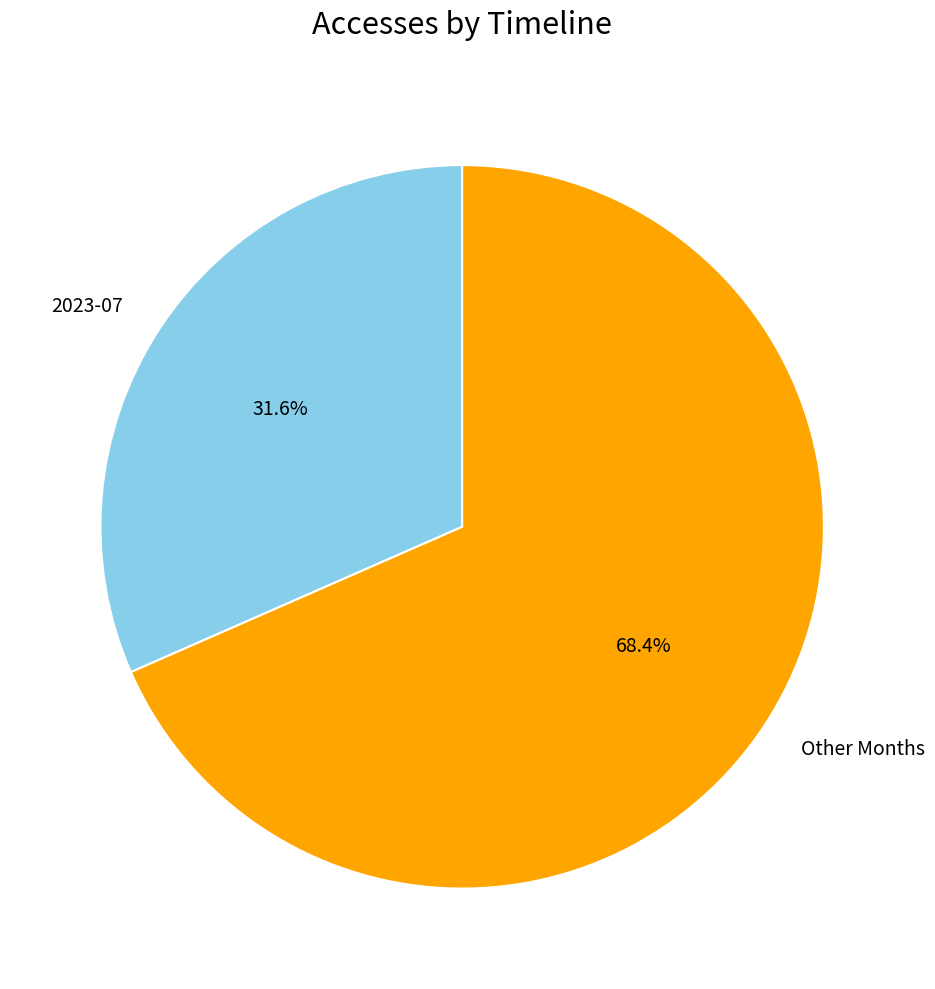

Does any single category account for the majority?

Yes